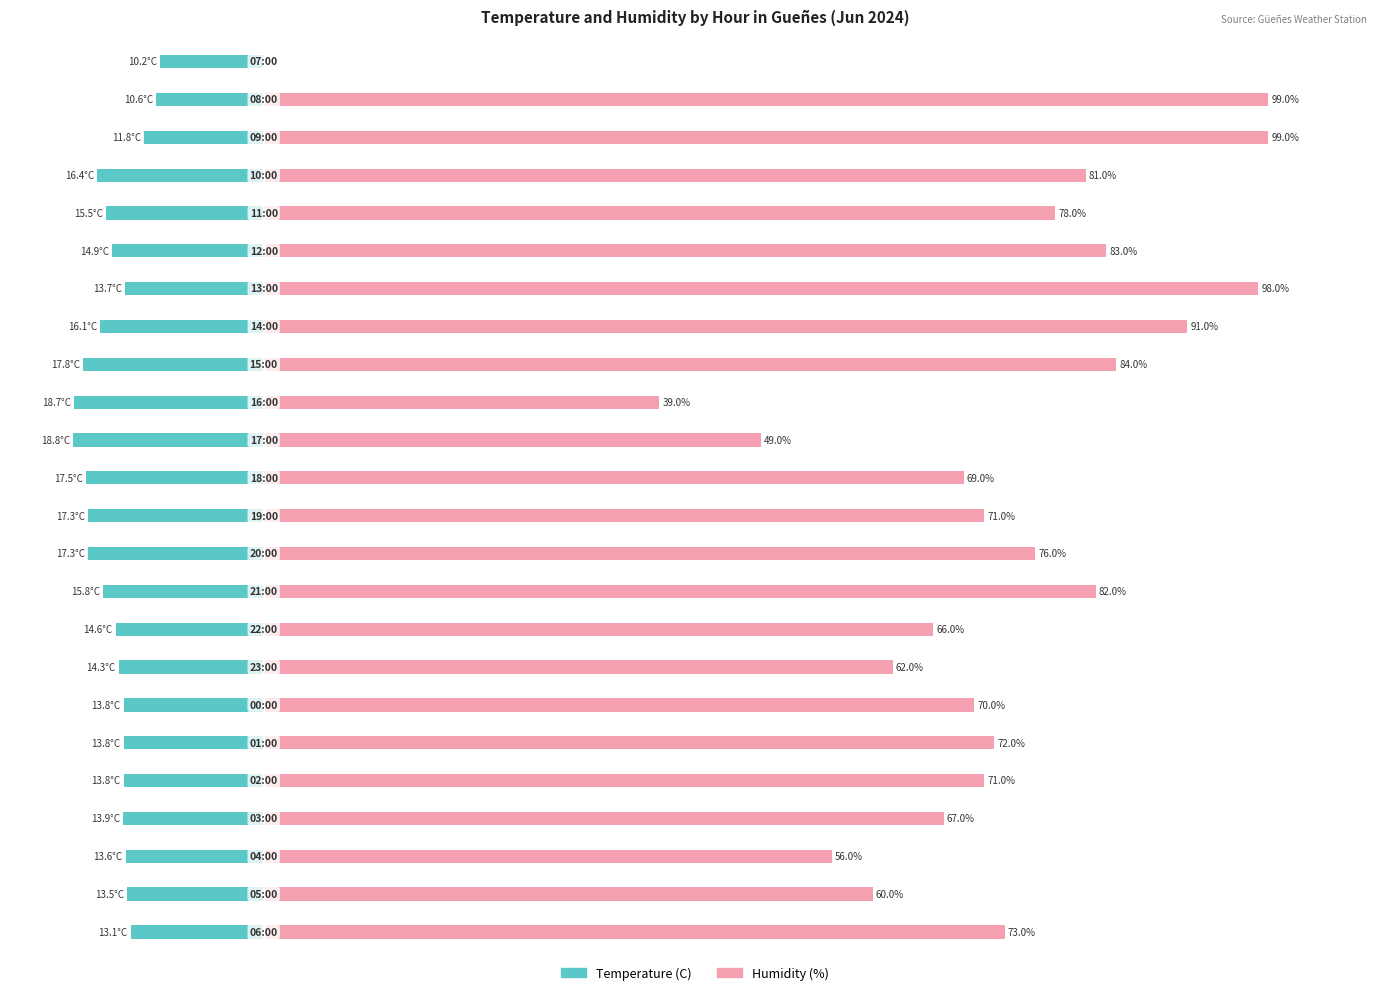

What is the average value of the Temperature (C) series?

-14.9